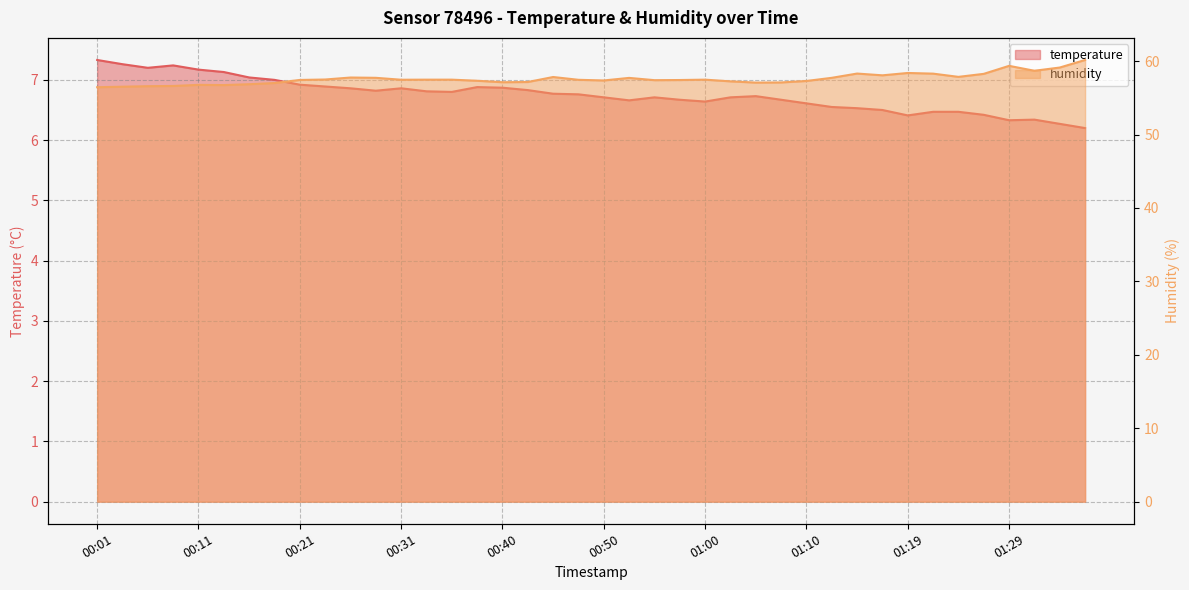

Reading right to left, extract all data points from this chart.

temperature: 6.2	6.3	6.3	6.3	6.4	6.5	6.5	6.4	6.5	6.5	6.5	6.6	6.7	6.7	6.7	6.6	6.7	6.7	6.7	6.7	6.8	6.8	6.8	6.9	6.9	6.8	6.8	6.9	6.8	6.9	6.9	6.9	7.0	7.0	7.1	7.2	7.2	7.2	7.3	7.3
humidity: 60.1	59.1	58.7	59.4	58.3	57.9	58.3	58.4	58.1	58.3	57.7	57.3	57.1	57.1	57.2	57.5	57.4	57.4	57.7	57.4	57.5	57.8	57.1	57.1	57.3	57.5	57.5	57.5	57.7	57.8	57.5	57.4	57.0	56.9	56.7	56.8	56.6	56.6	56.5	56.4